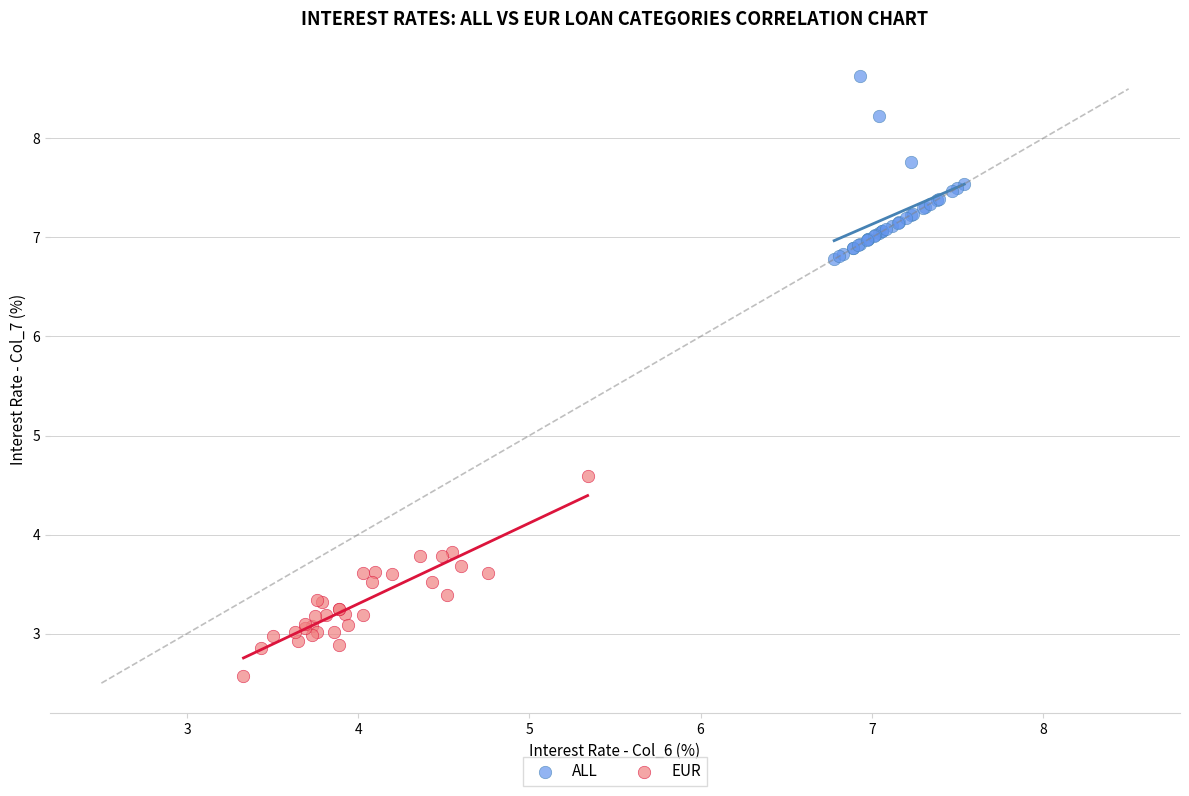

Which series contains the lowest Y value?

EUR